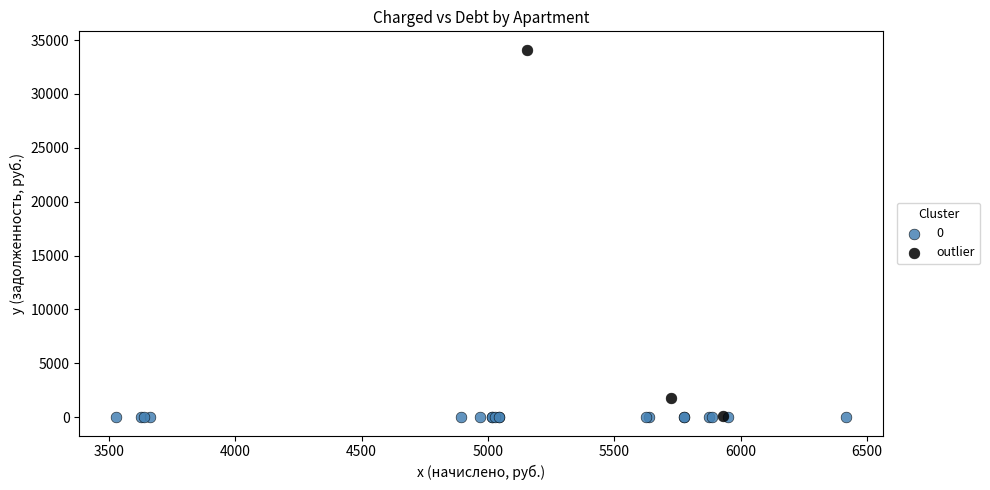

What are all the series names shown in the legend?

0, outlier